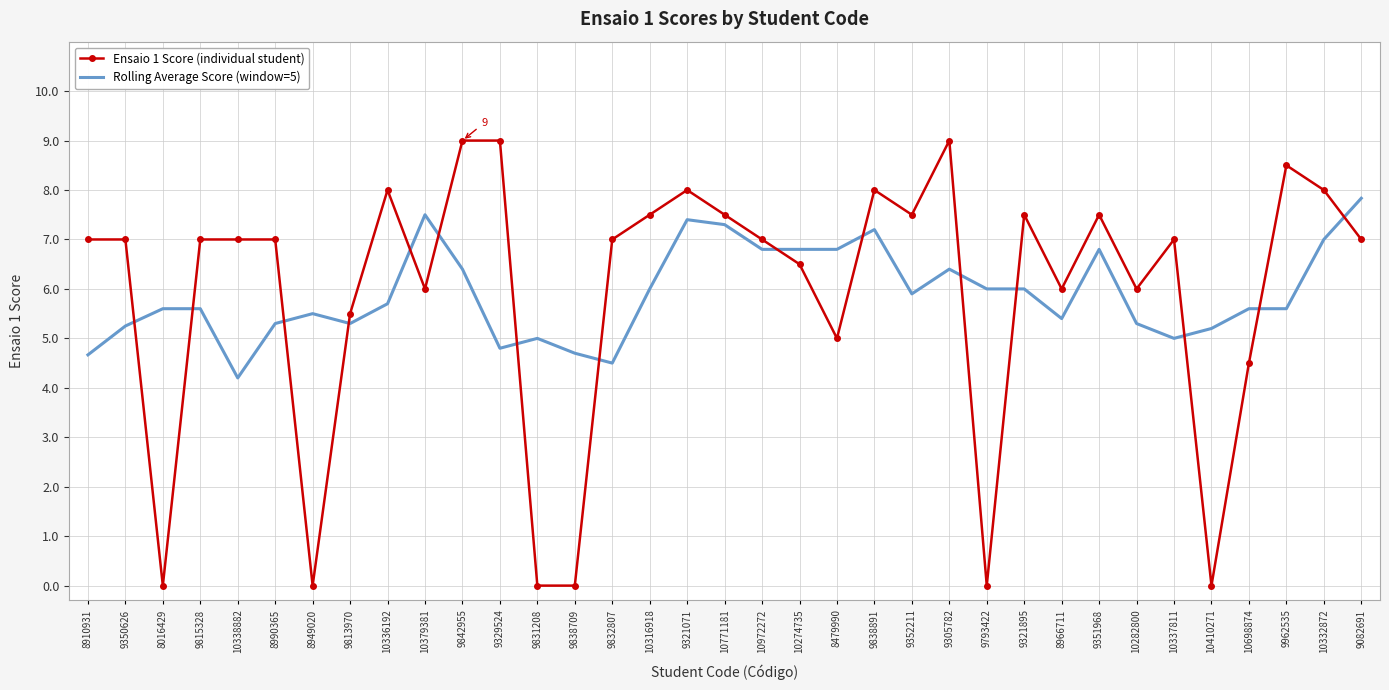

Between 8479990 and 9962535, which series saw the biggest shift?

Ensaio 1 Score (individual student)